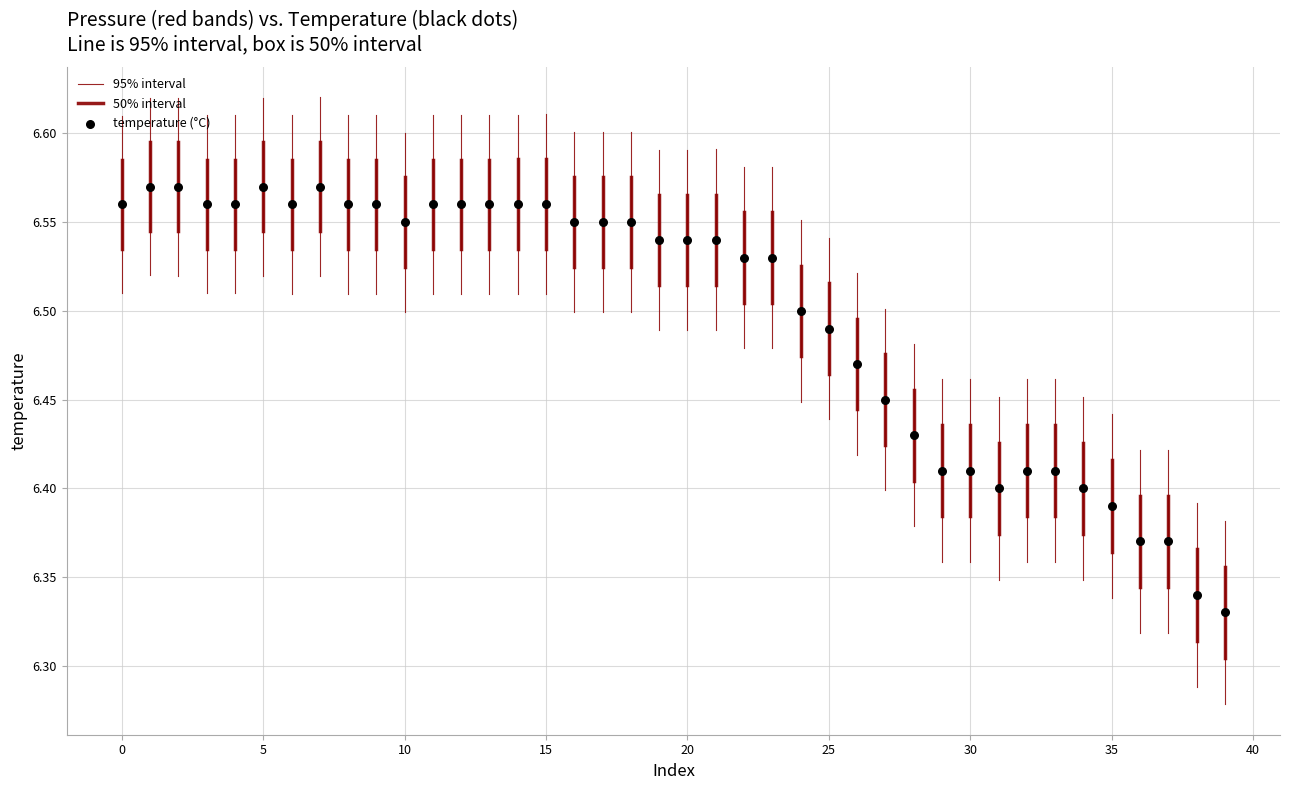

Count the number of points in this scatter plot.

40